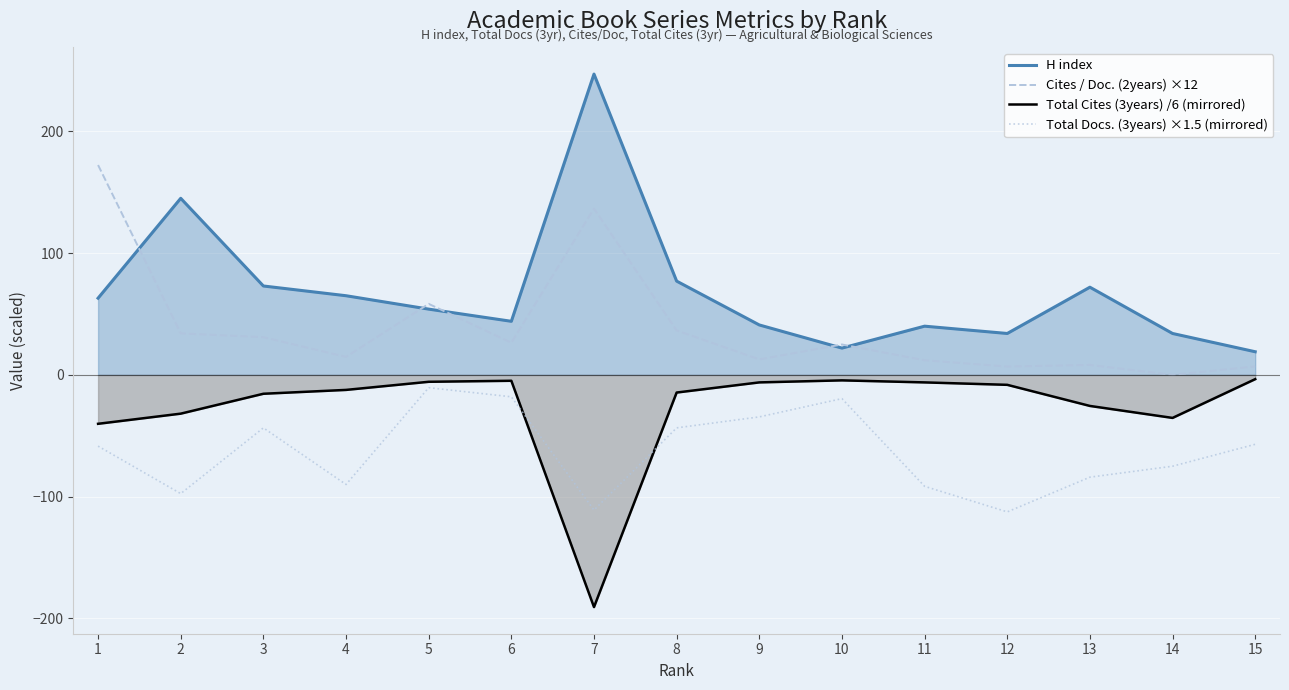

Which series has the widest spread of values?

H index